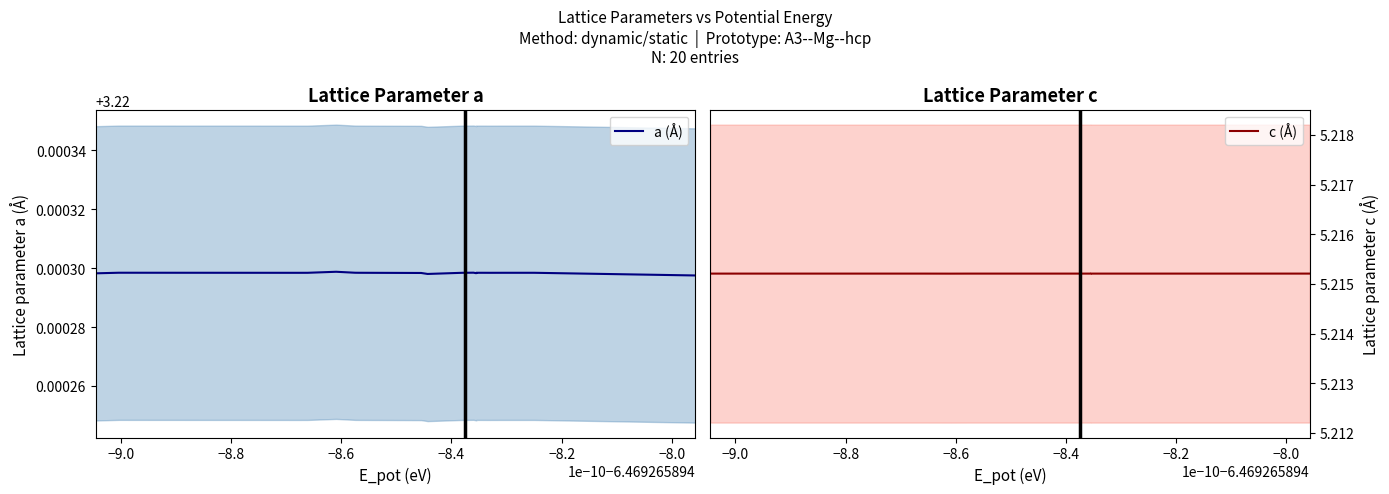

Which series has the largest range (max minus min)?

a (Å)